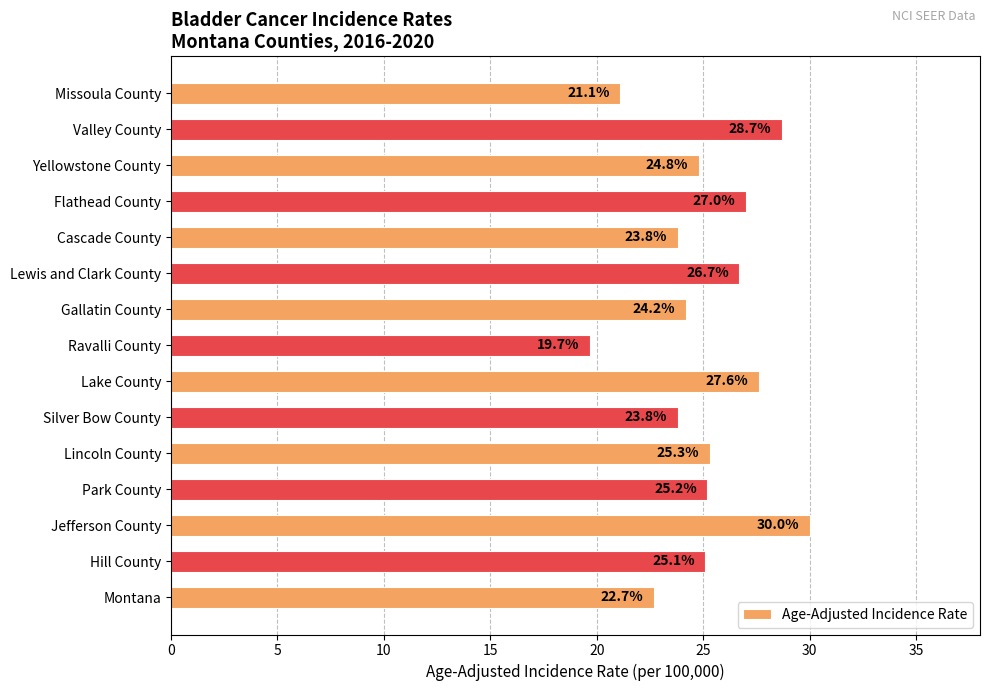

What is the ratio of the value at Silver Bow County to the value at Missoula County?

1.1